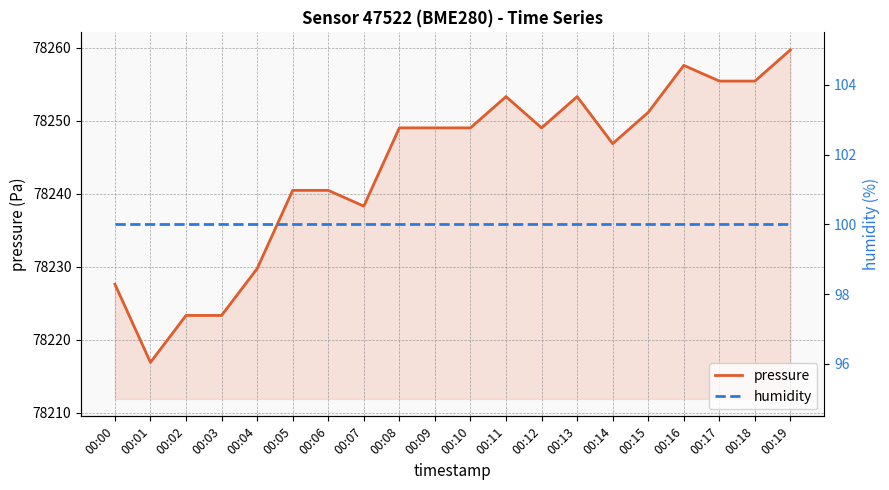

The value of humidity at 00:03 is 46.9. True or false?

False